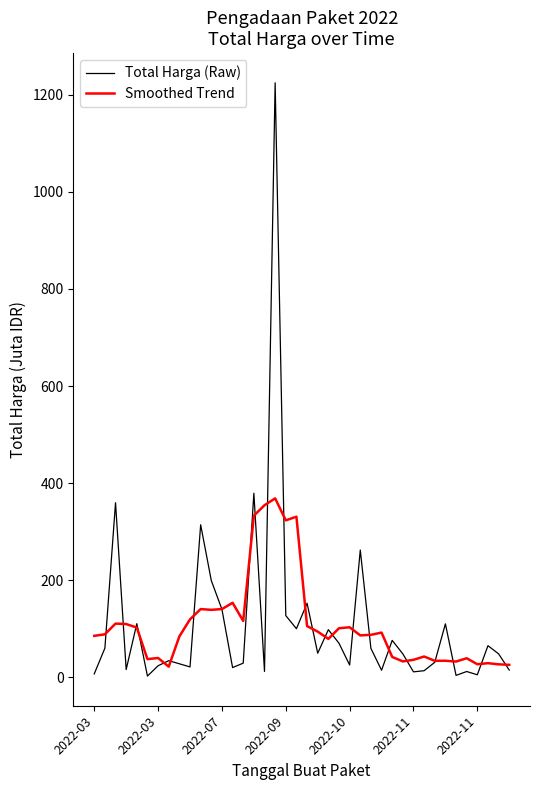

Which series has the widest spread of values?

Total Harga (Raw)